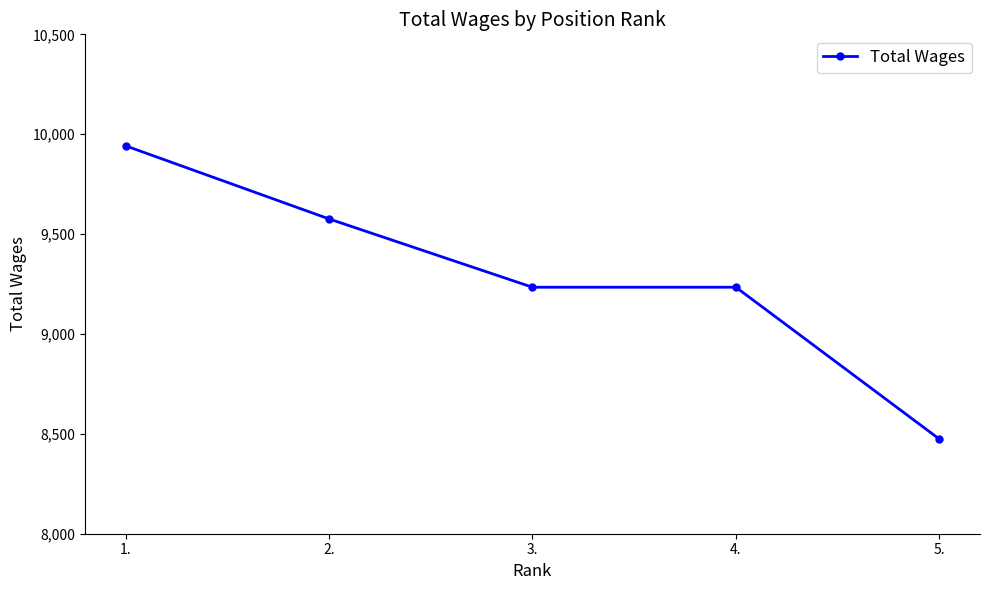

Which category has the lowest value across all series?

5.